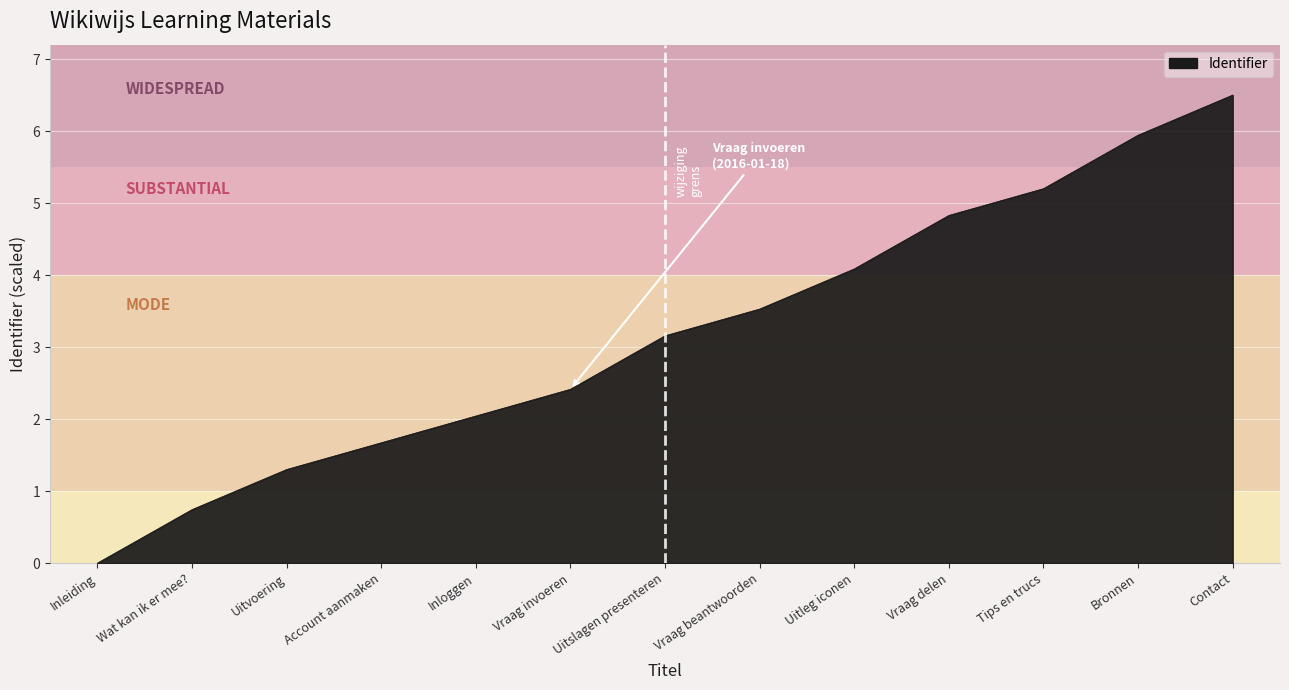

True or false: there are more than 2 points higher than both neighbors.

False